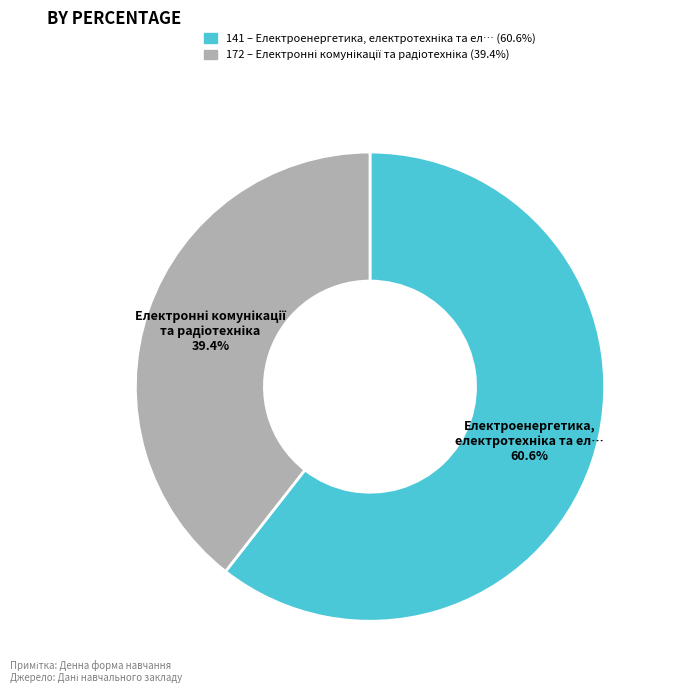

Which slice is the smallest?

172